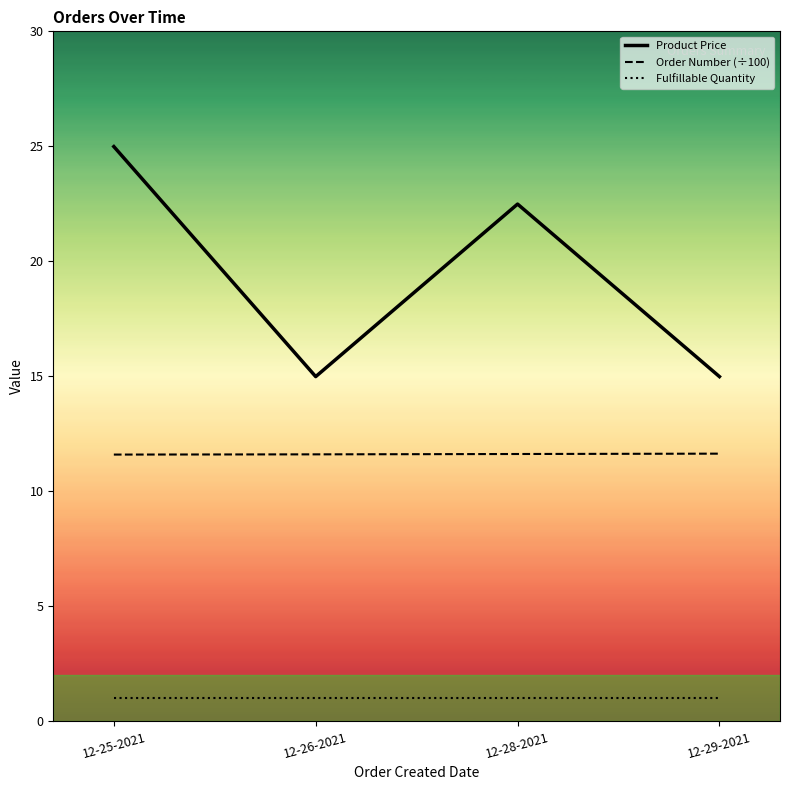

Which series has the largest total across all categories?

Product Price